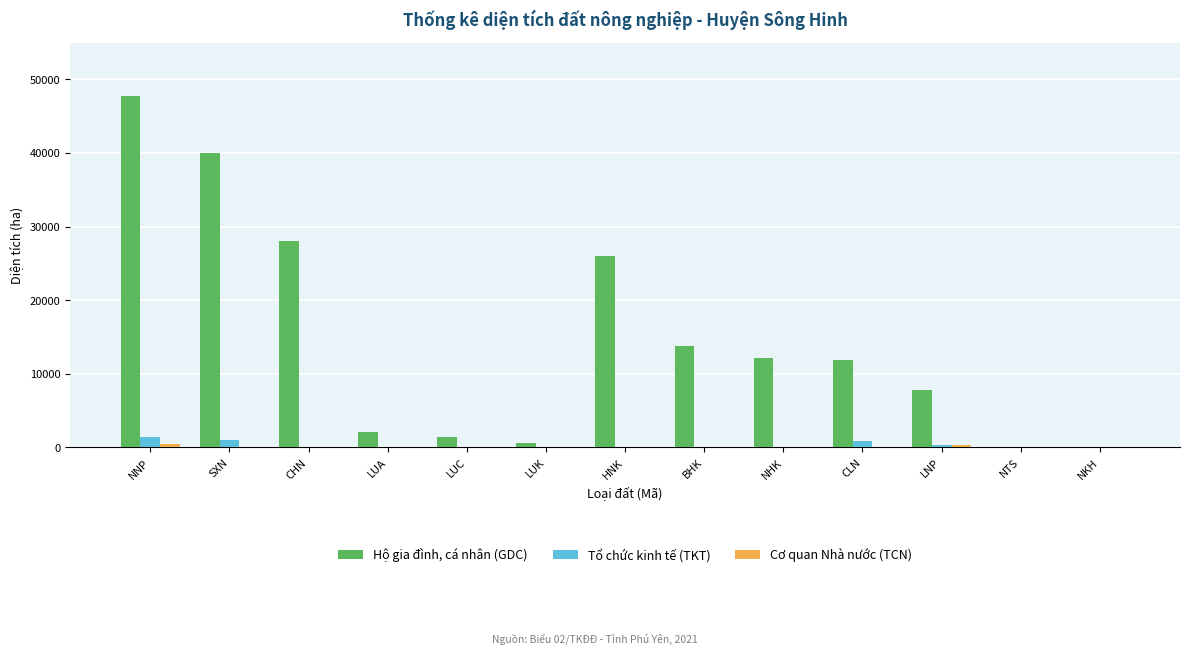

Which category has the highest value across all series?

NNP